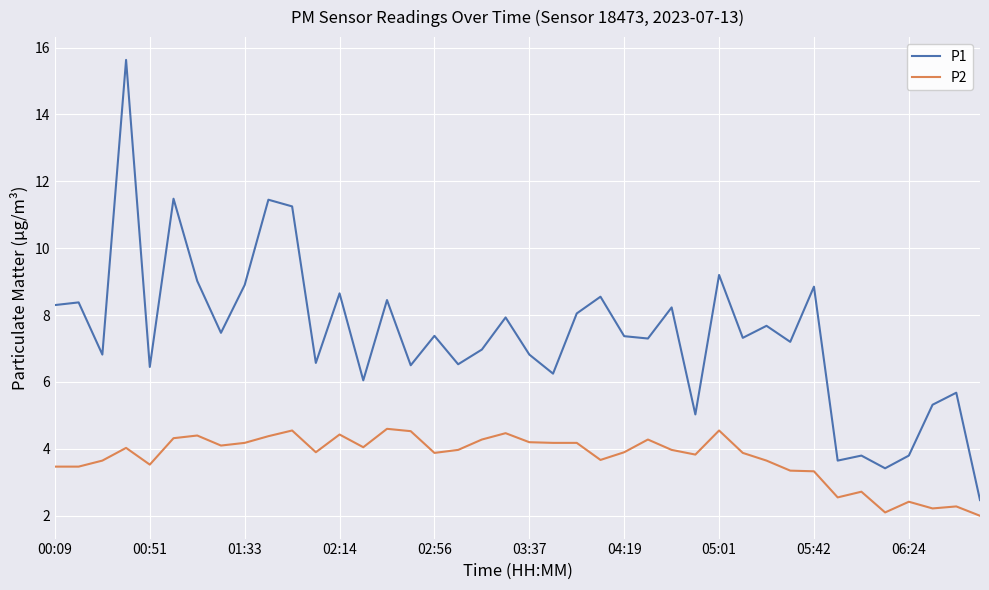

Which series has the largest range (max minus min)?

P1